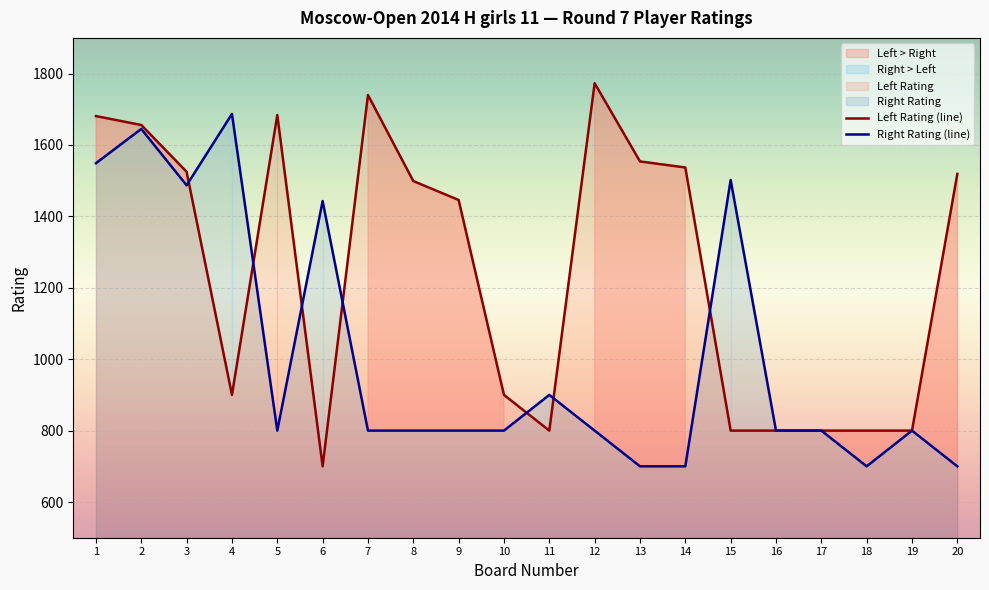

How many data points in Left Rating are less than 1499?

10